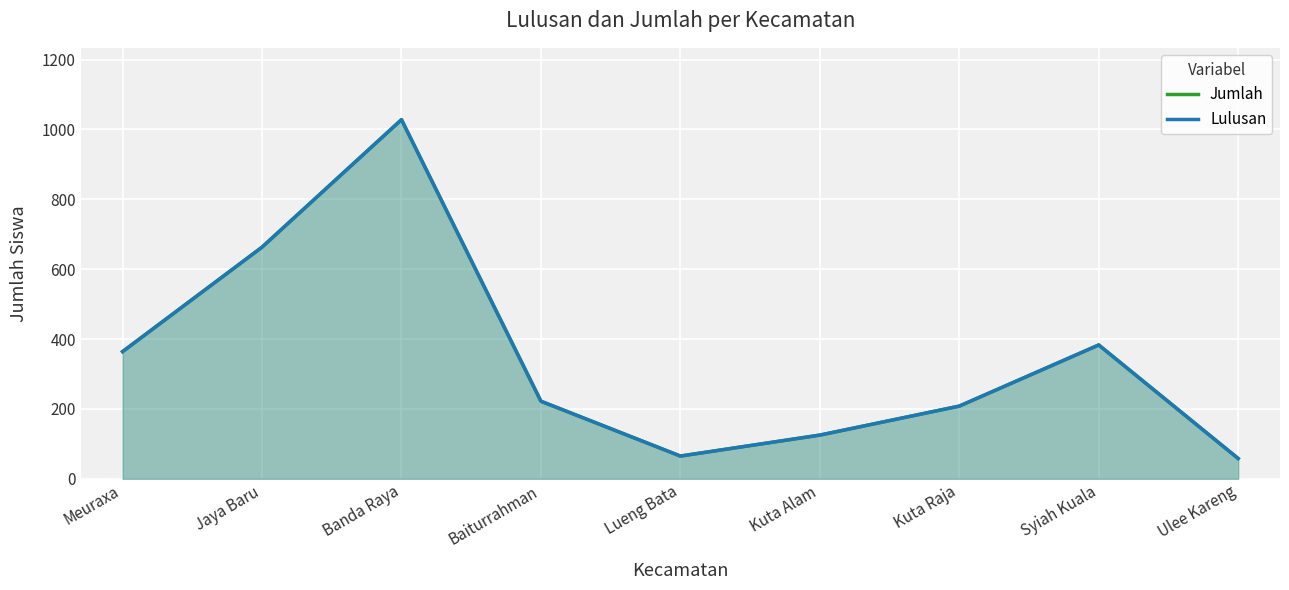

At which label does Jumlah reach its peak?

Banda Raya